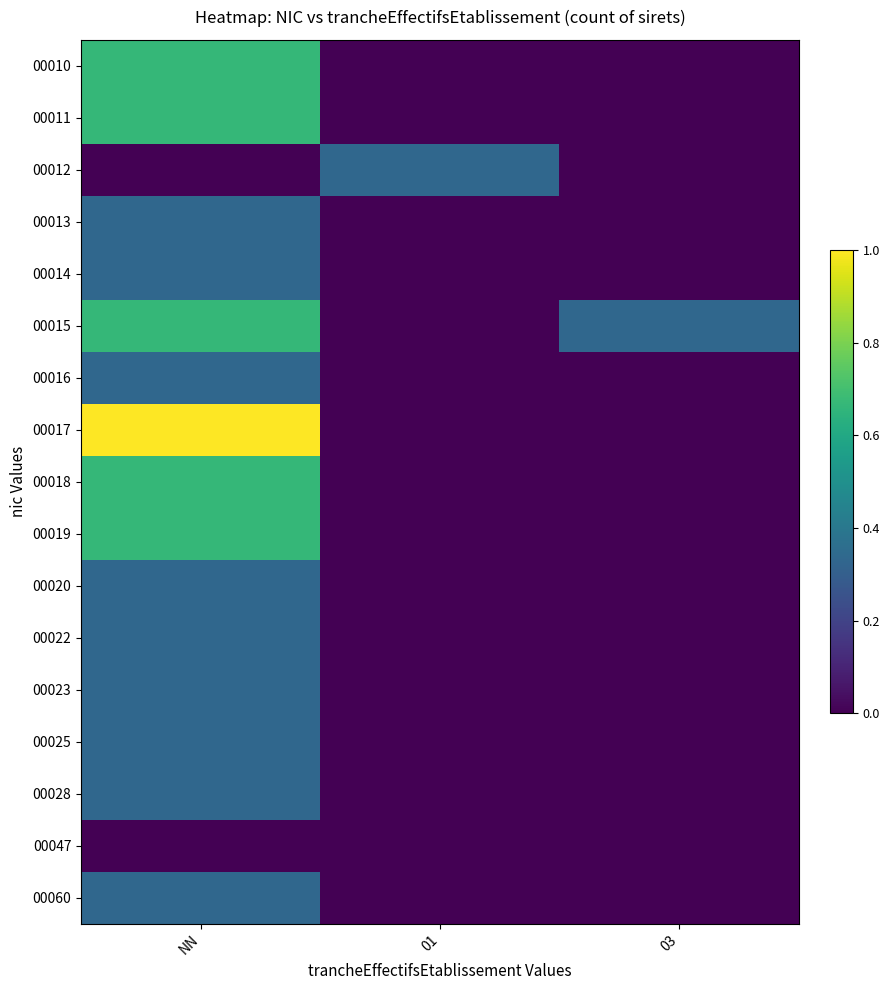

Which series has the largest range (max minus min)?

00017